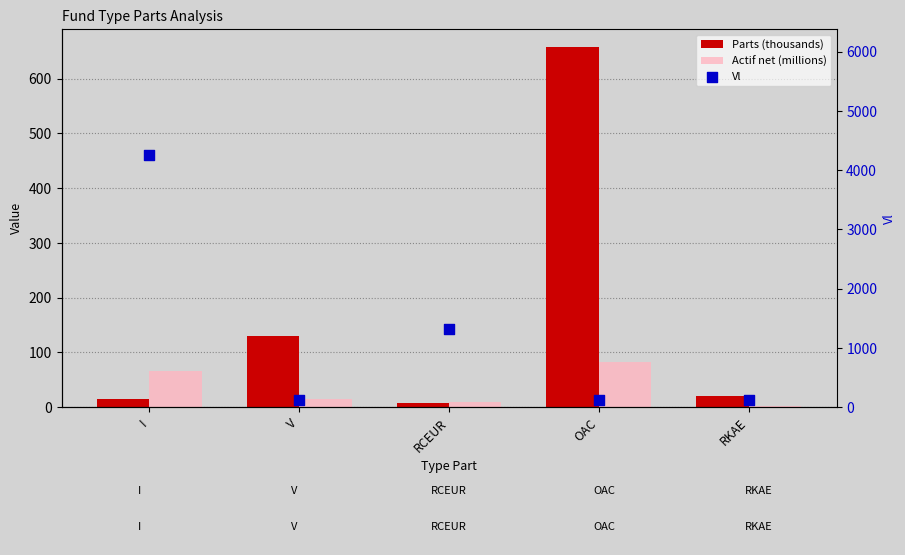

At which category is the sum across all series the highest?

I